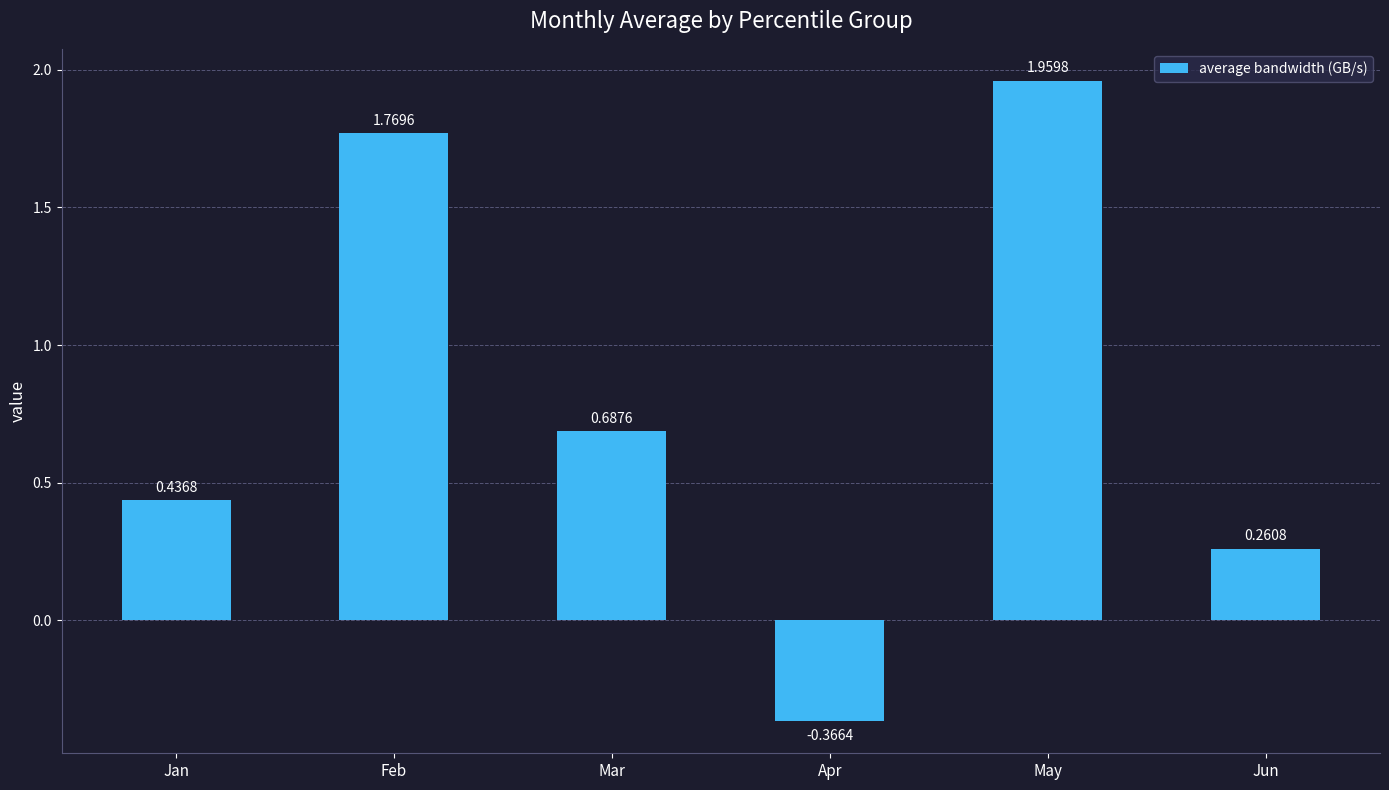

Where is the data nearest to the value 0?

Jun